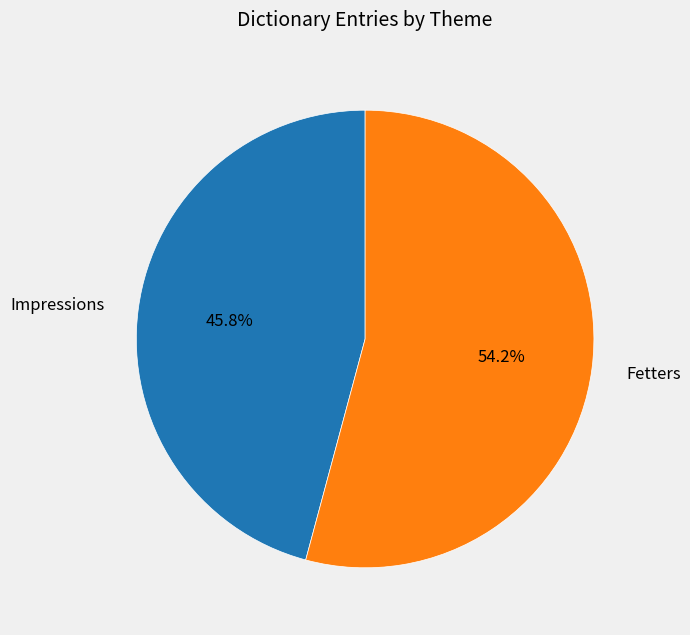

To the nearest percent, what is the combined percentage of Fetters and Impressions?

100%